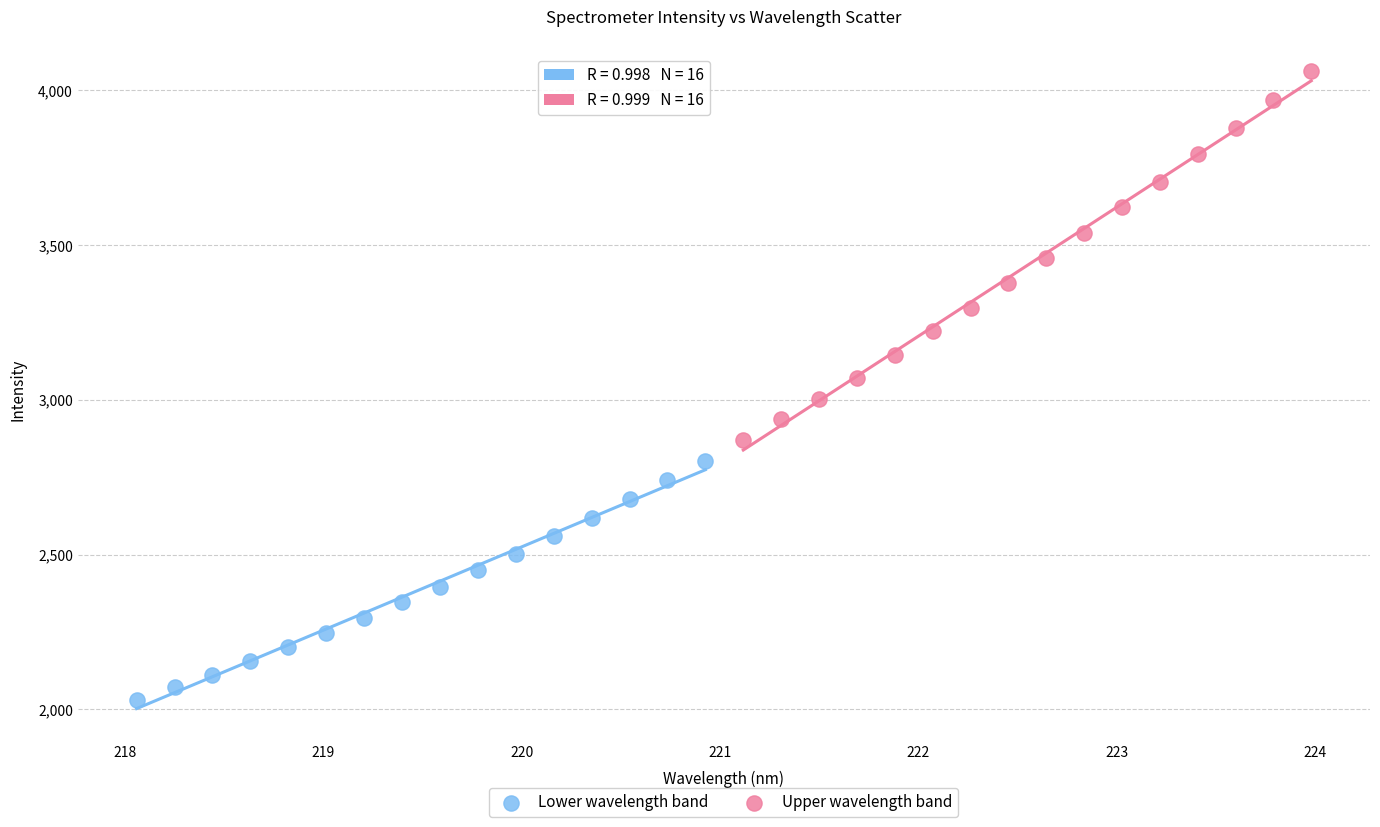

Which series has the widest spread of Y values?

Upper wavelength band